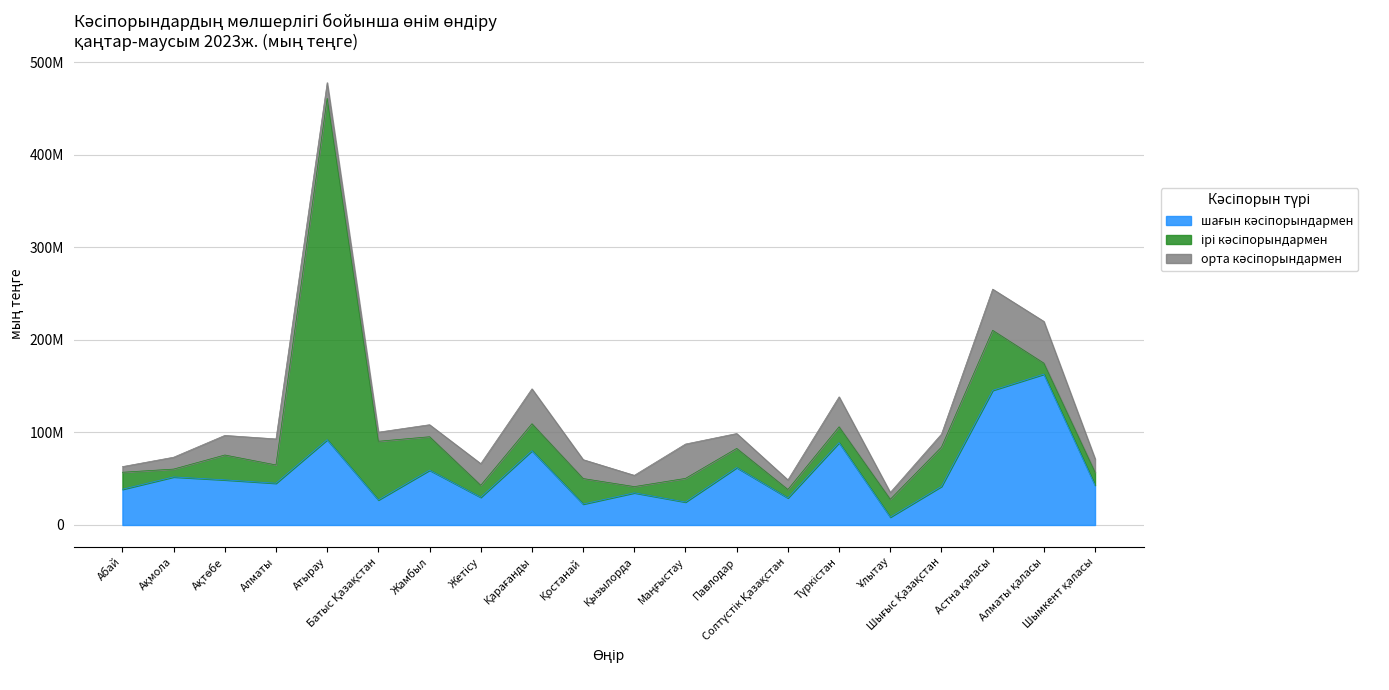

Between which two adjacent categories do ірі кәсіпорындармен and шағын кәсіпорындармен first intersect?

Алматы and Атырау